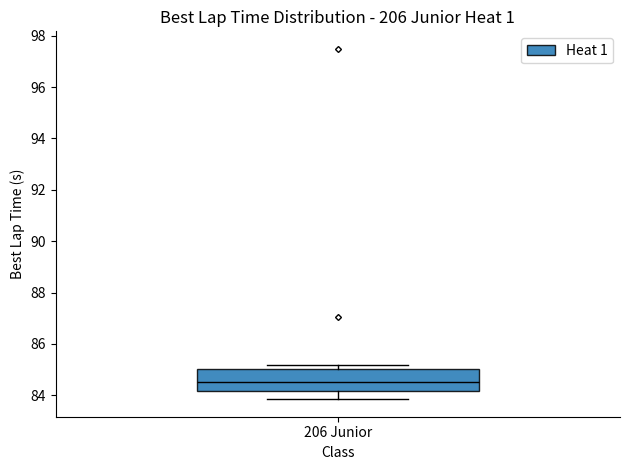

Where is the lower edge of the box for 206 Junior on the y-axis? The values are not printed on the chart, so give them approximately, as read against the axis.

84.2